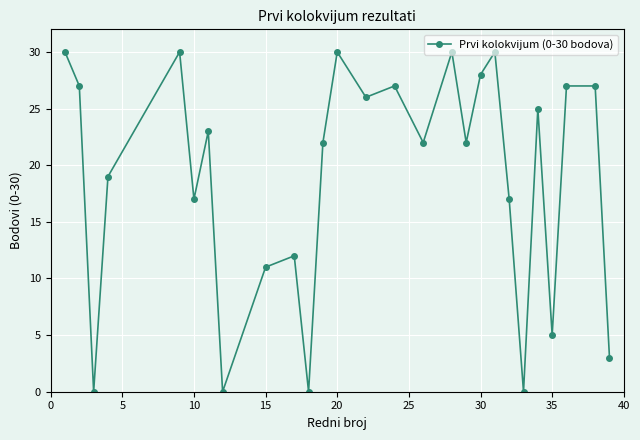

How many distinct data groups are displayed?

1